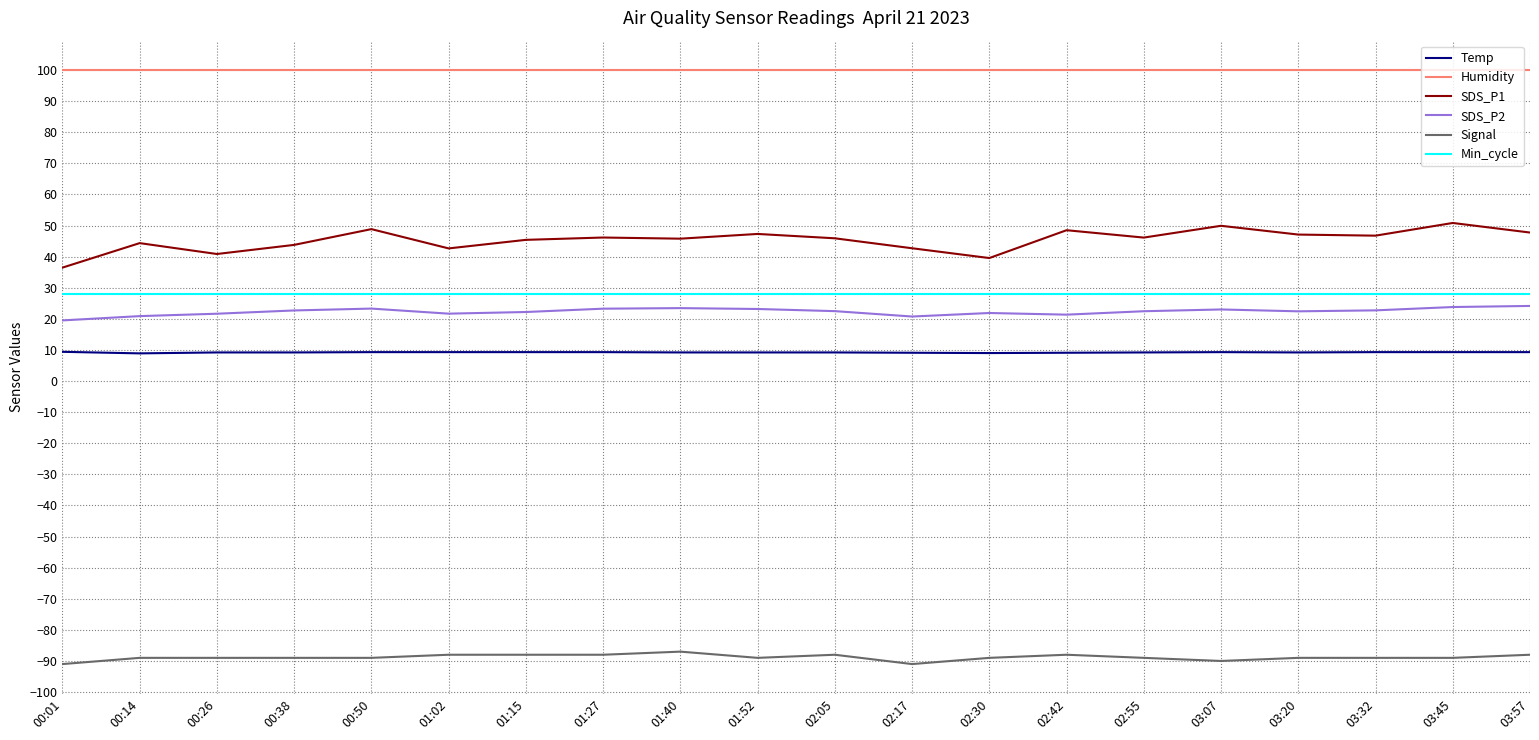

The value of Signal at 03:07 is -90.0. True or false?

True